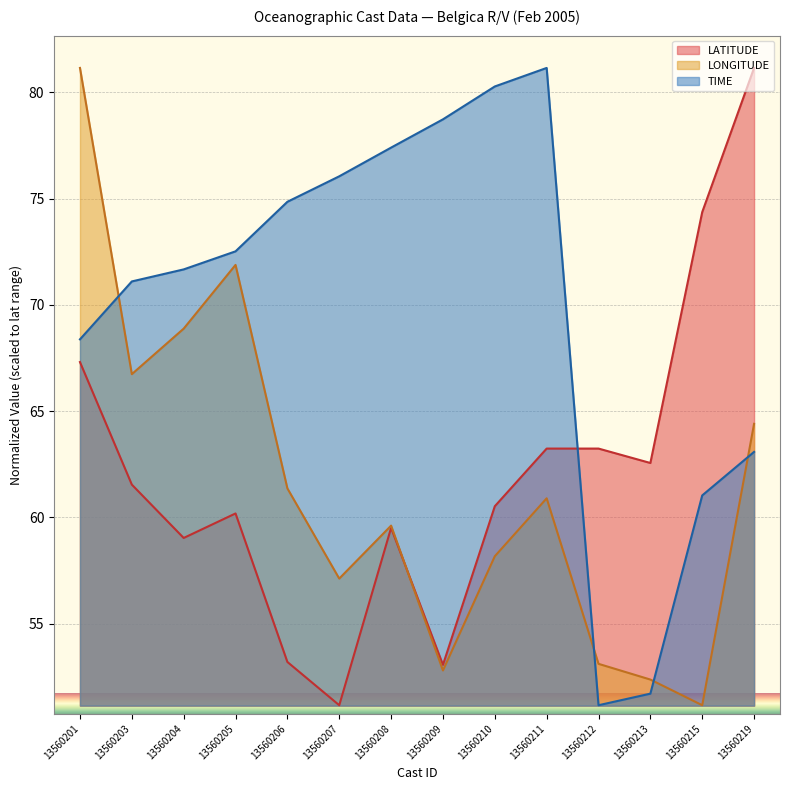

At 13560205, list the series in order from largest to smallest.

TIME, LONGITUDE, LATITUDE